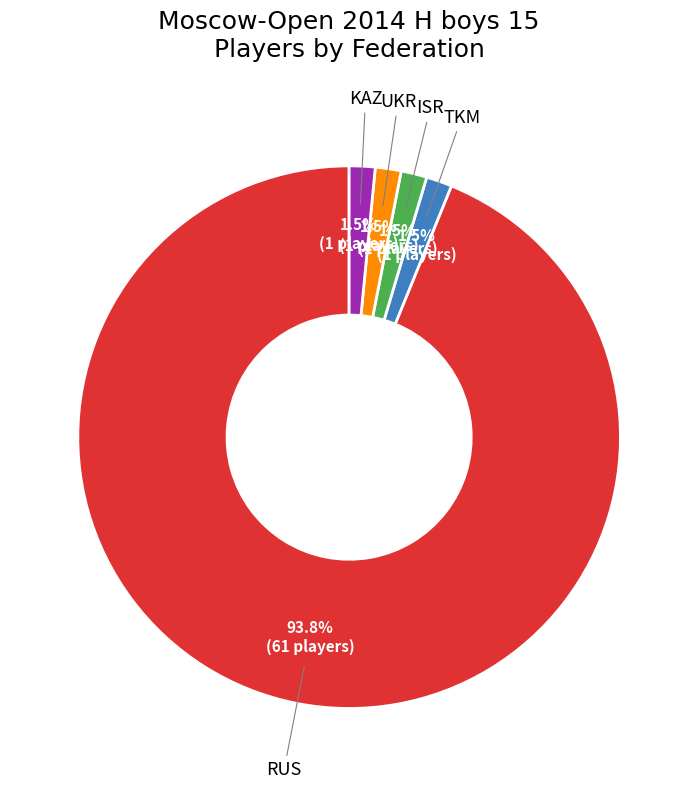

Is there a majority slice in this chart?

Yes